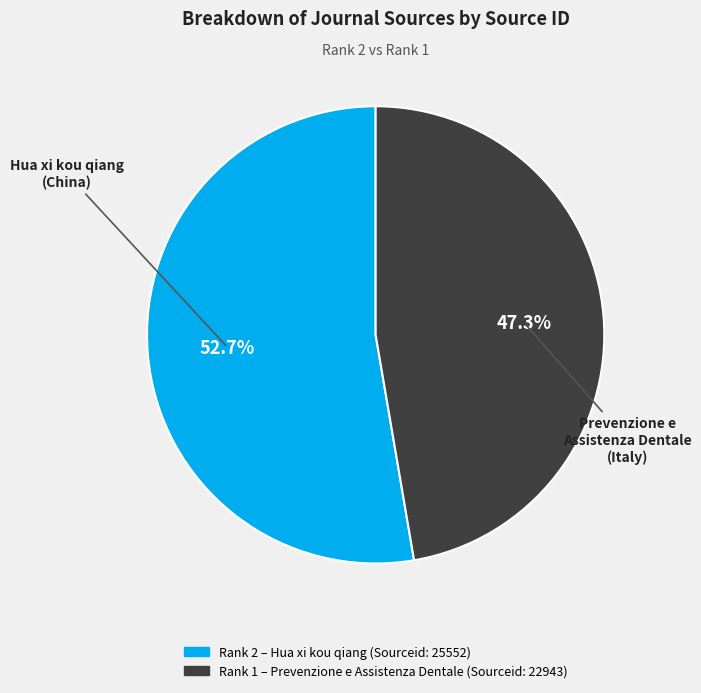

Does any single category account for the majority?

Yes